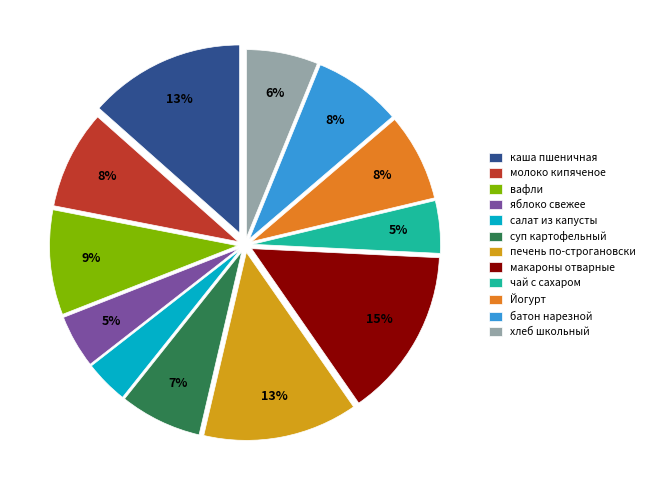

Count the number of slices in the pie.

12